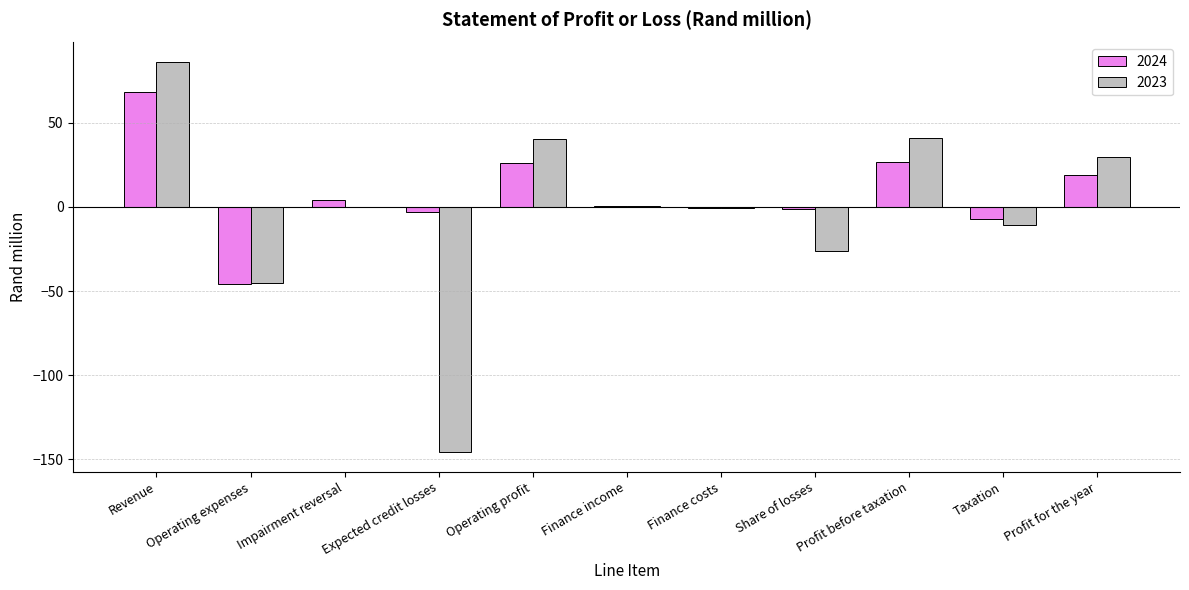

Where does the 2024 series first go above 0?

Revenue